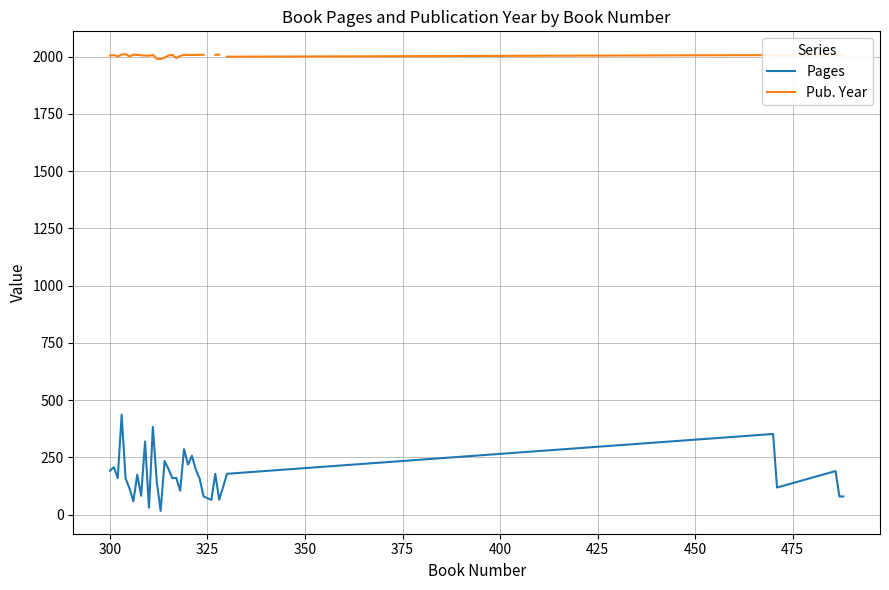

In Pub. Year, how many points are higher than both neighbors (excluding endpoints)?

7